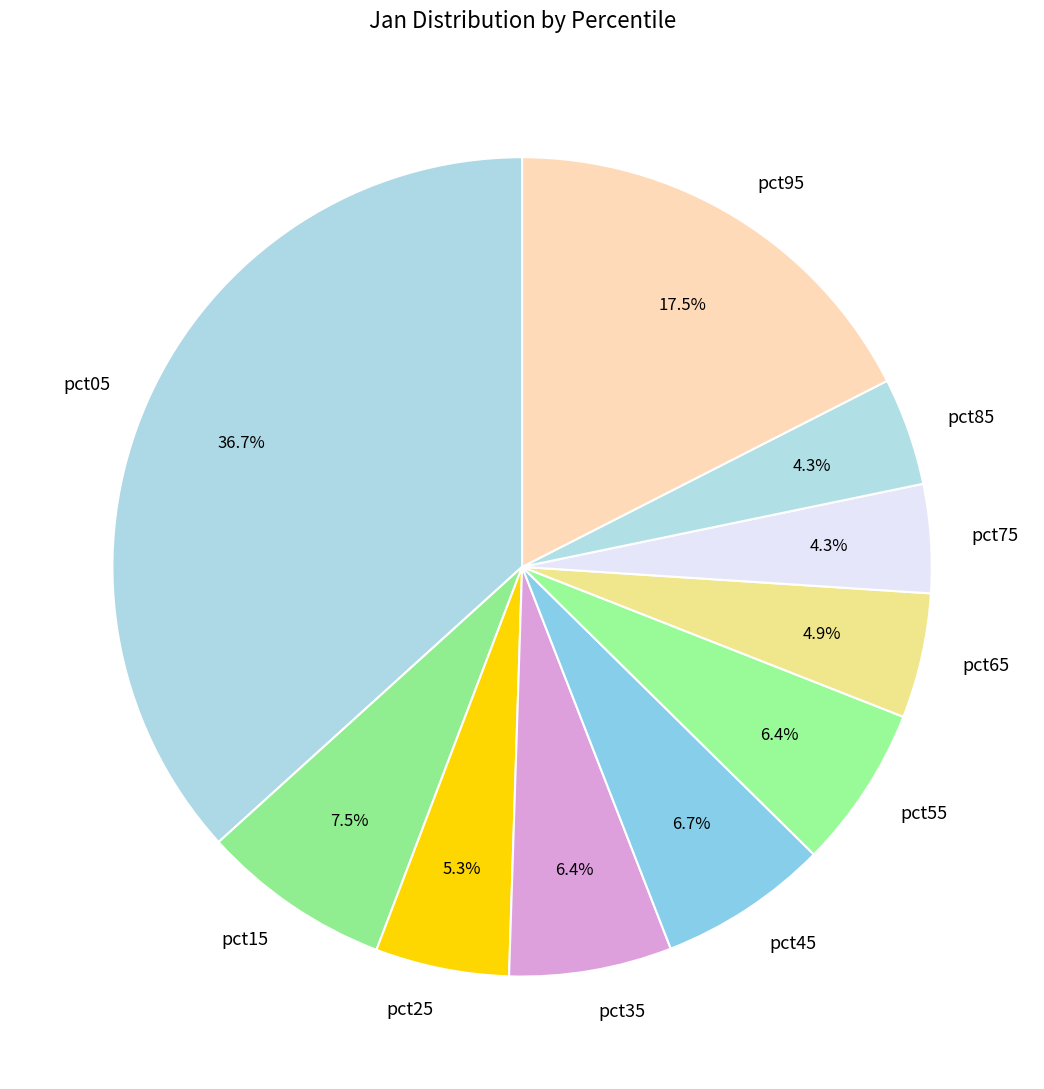

Which slice is the largest?

pct05